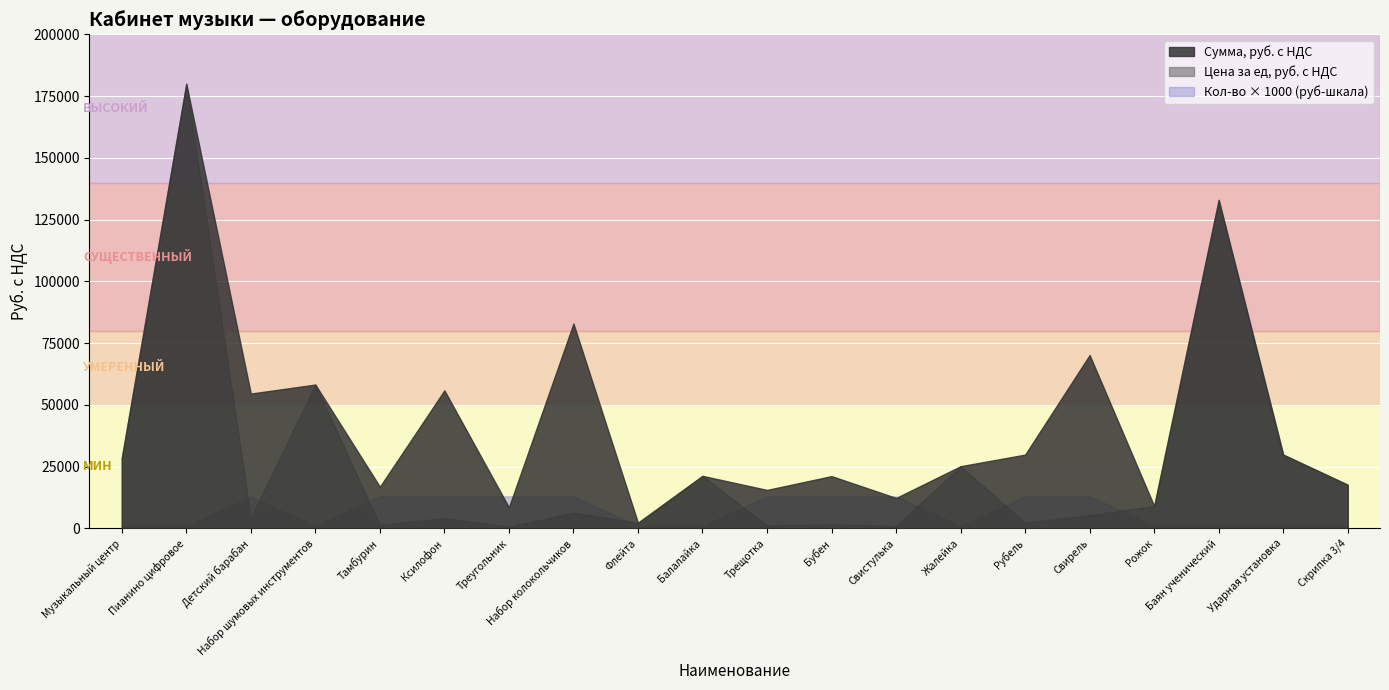

How many interior local valleys does the Цена за ед, руб. с НДС series have?

7